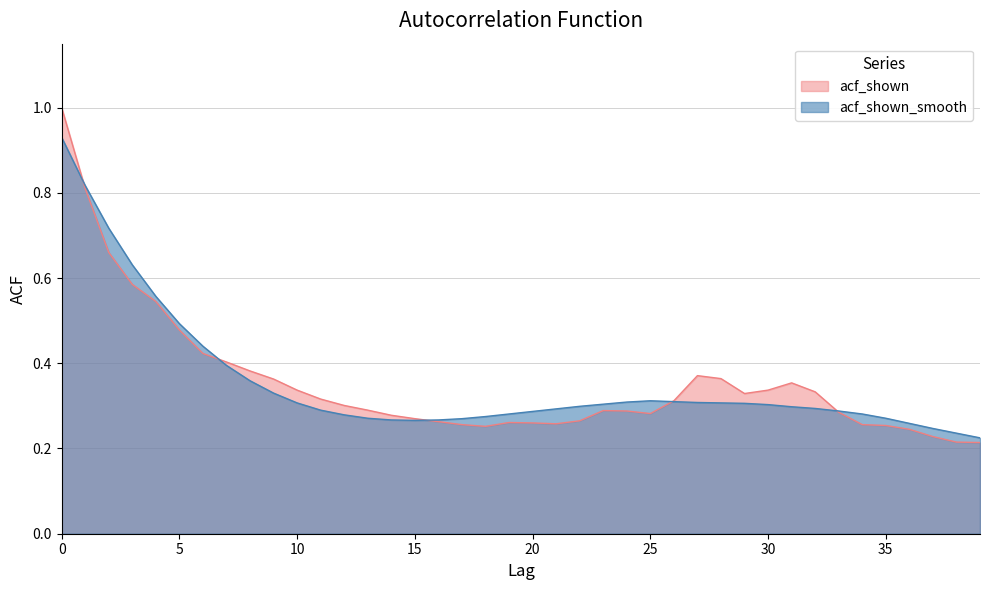

True or false: acf_shown_smooth has more than 0 interior local peaks.

True